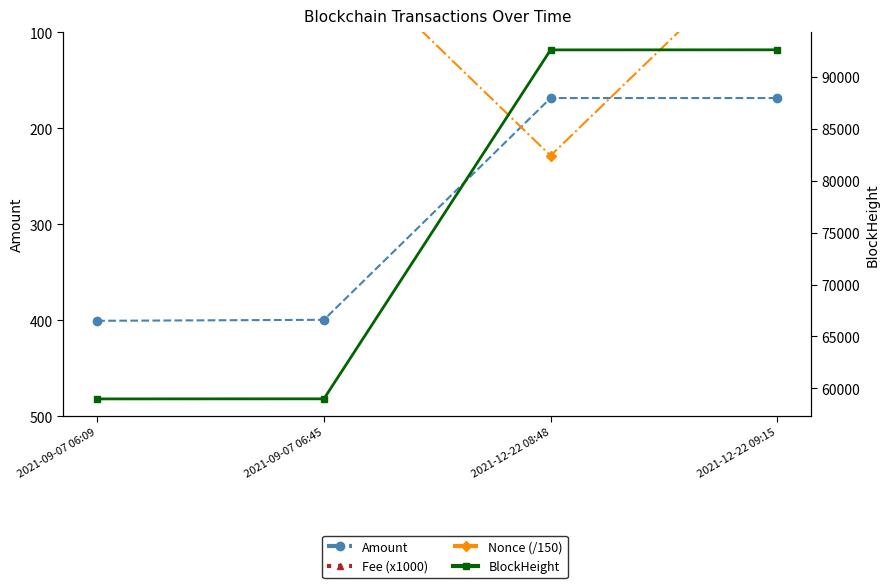

What is the minimum value for BlockHeight?

58978.0